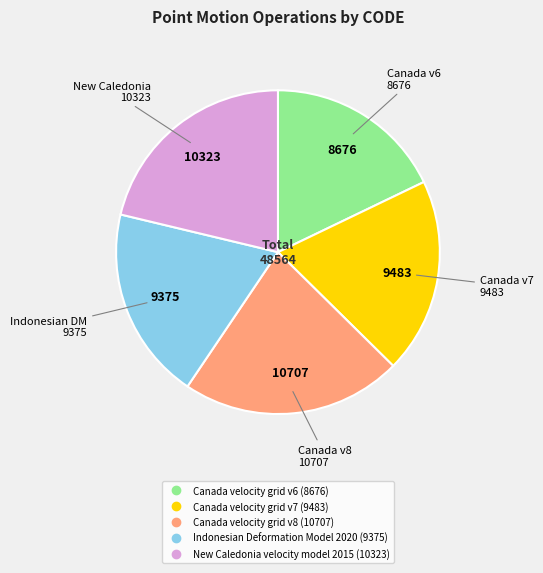

True or false: Canada velocity grid v8 accounts for 15% of the total.

False